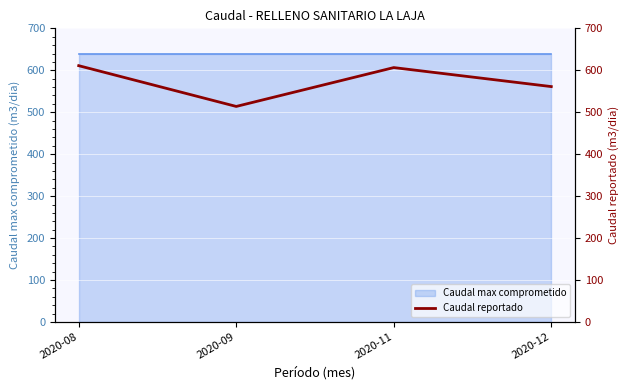

Between 2020-08 and 2020-12, which is larger?

2020-08